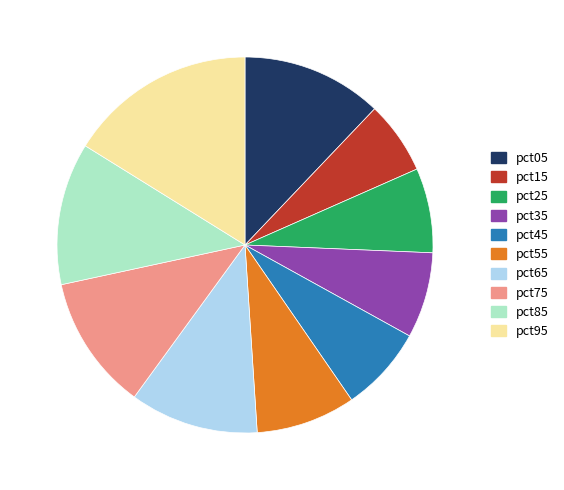

Which has a higher value, pct75 or pct45?

pct75